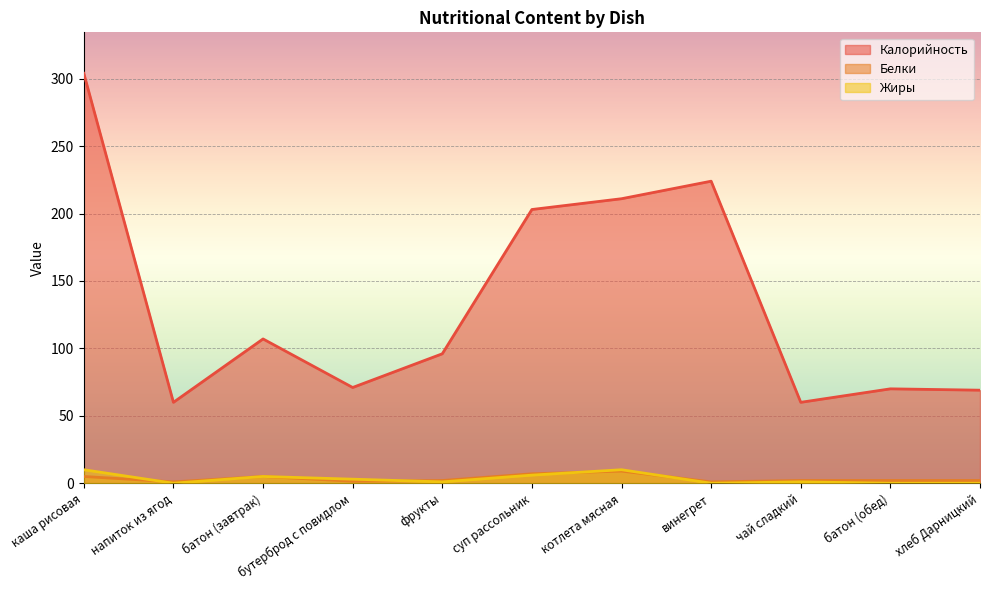

Which series has the widest spread of values?

Калорийность